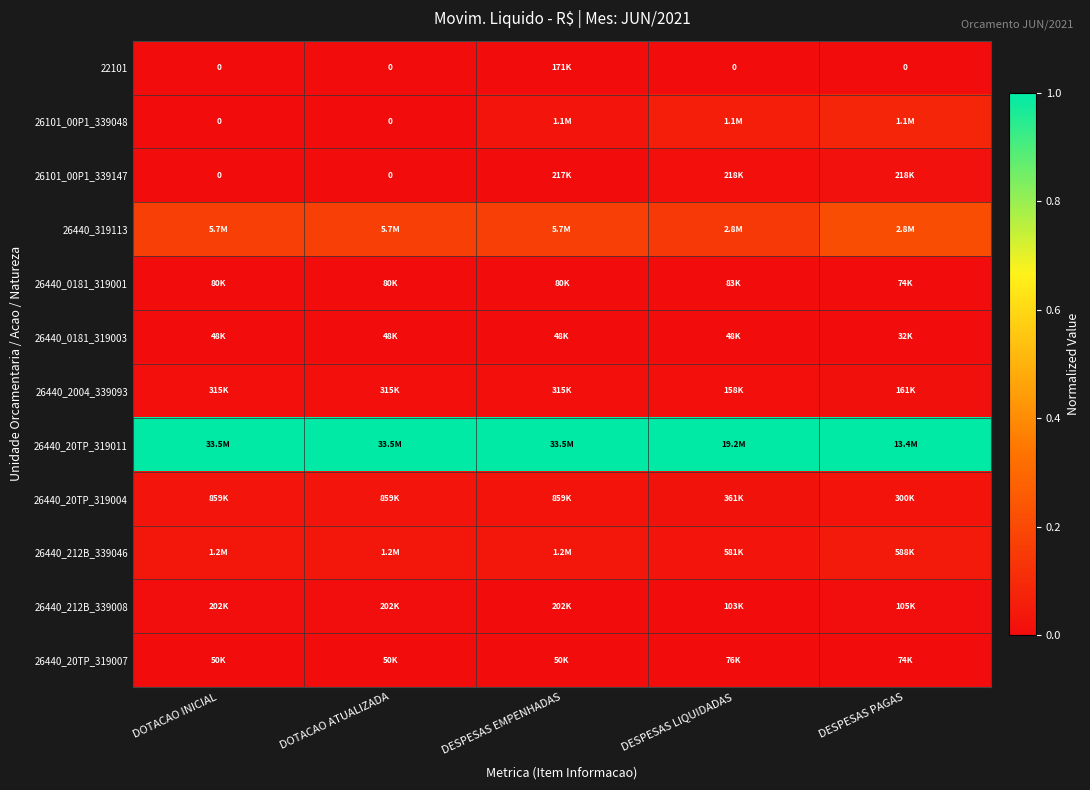

Between DESPESAS EMPENHADAS and DESPESAS PAGAS, which series saw the biggest shift?

26101_00P1_339048